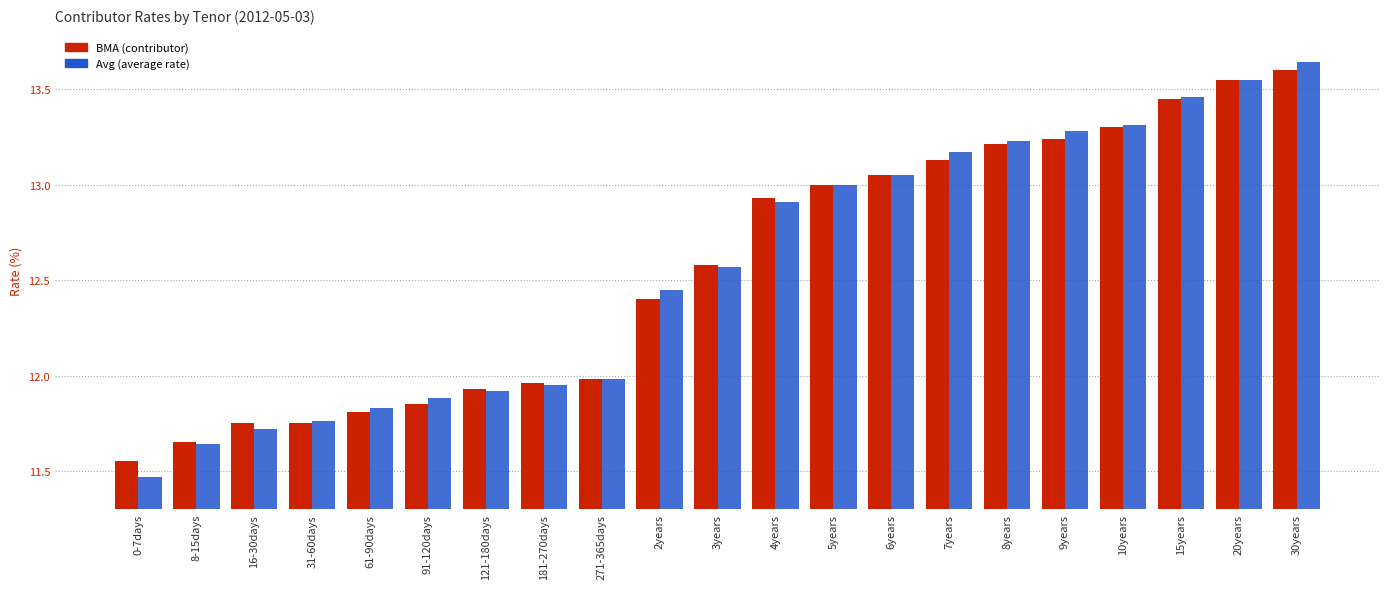

Which category has the highest value across all series?

30years